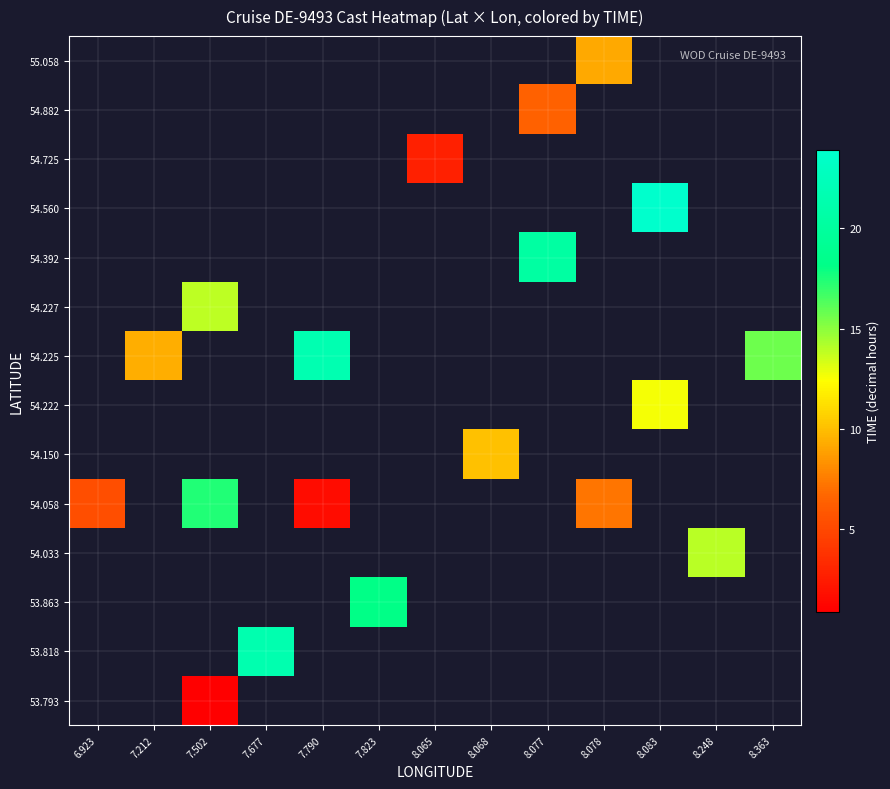

What is the greatest value displayed?

23.9